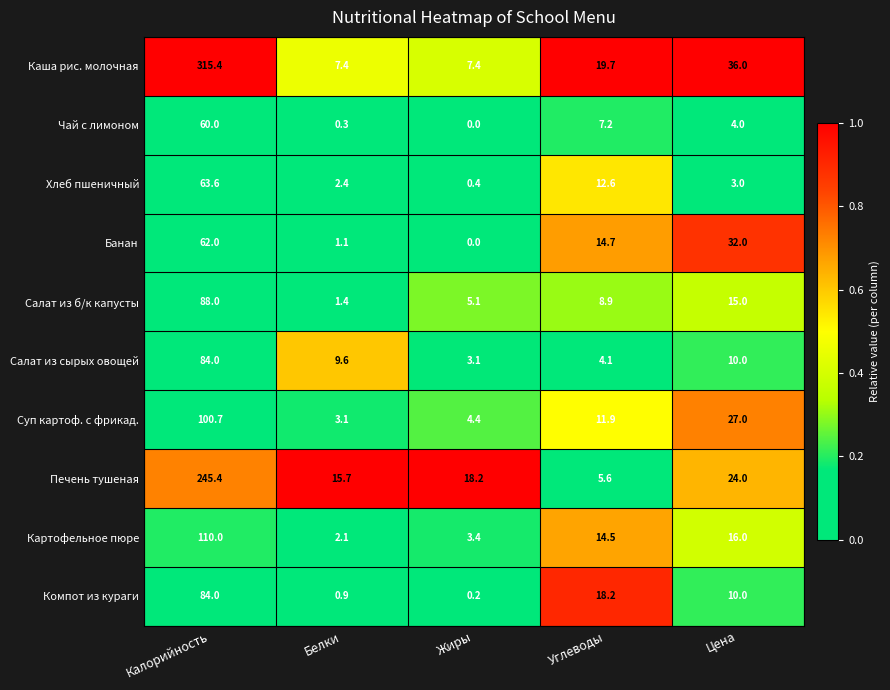

What is the maximum value for Печень тушеная?

245.4